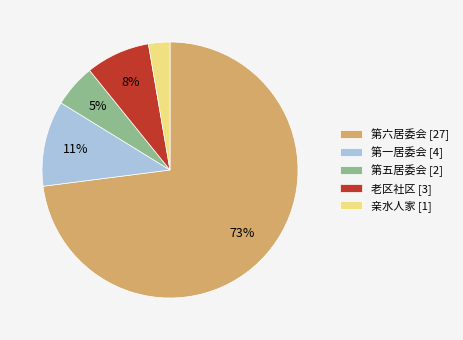

Combined, do 第一居委会 [4] and 第五居委会 [2] account for over 50%?

No